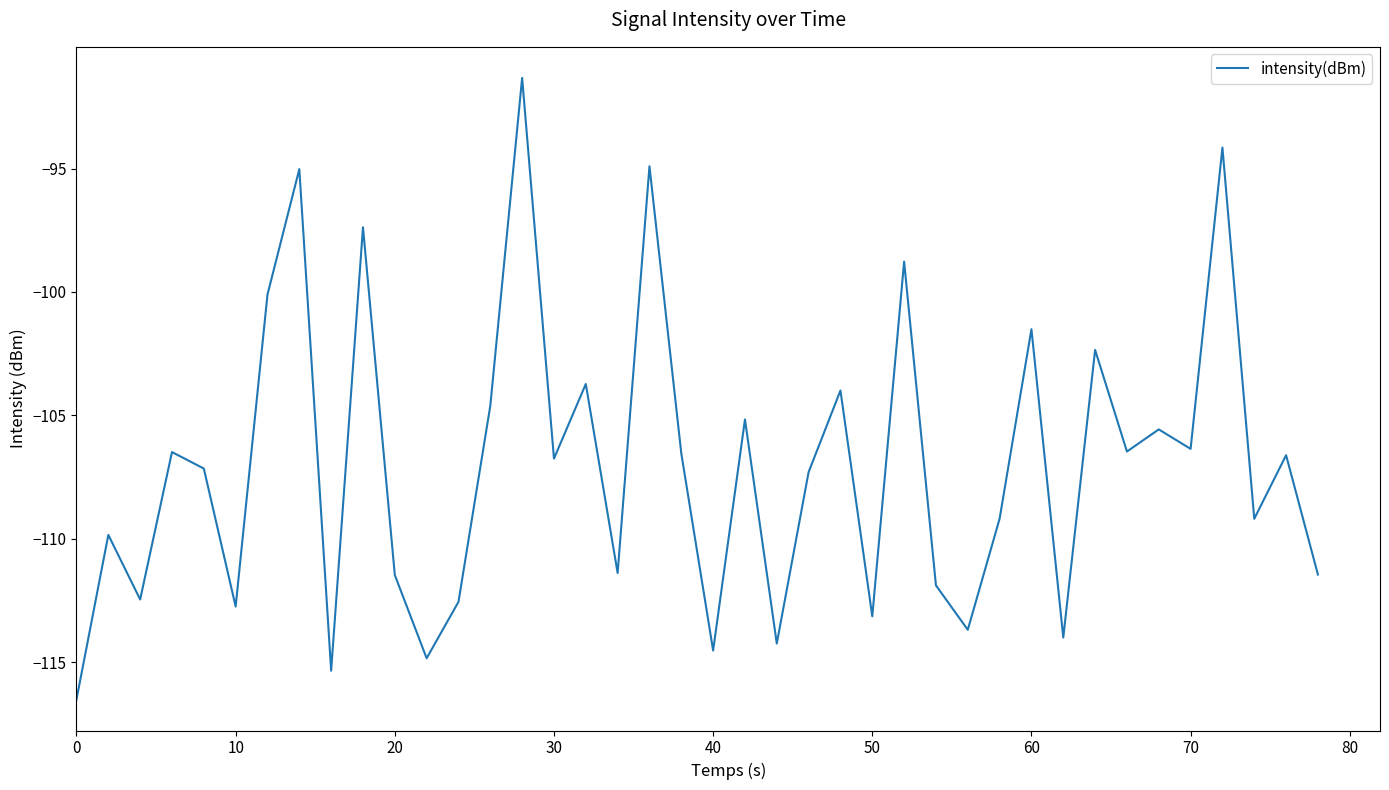

What is the difference between the maximum and minimum values?

25.2